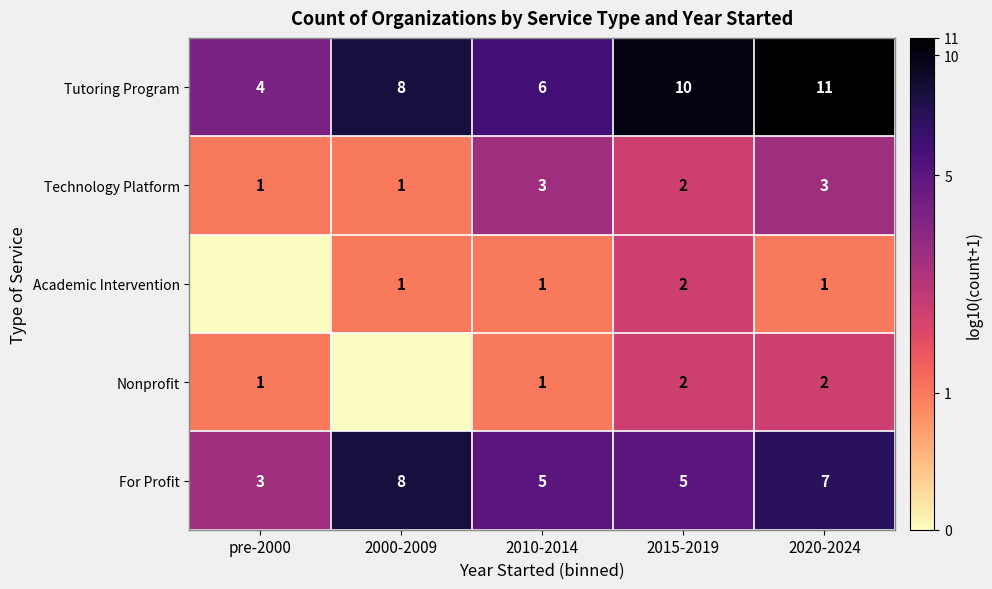

Read the For Profit value at 2000-2009.

8